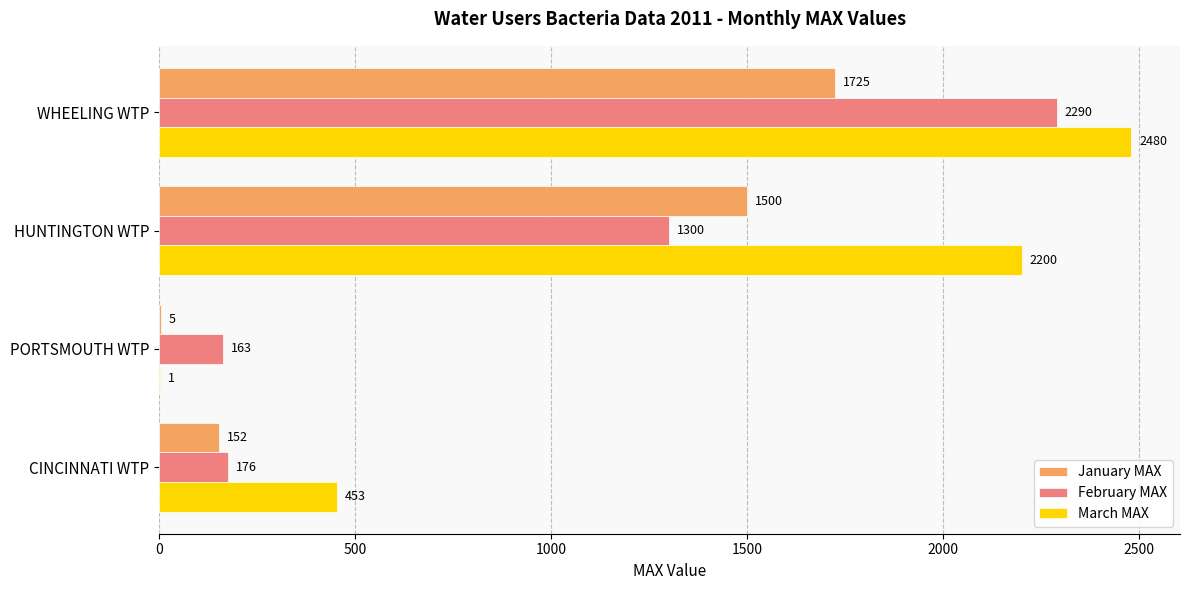

Is it true that February MAX equals 276 at HUNTINGTON WTP?

False